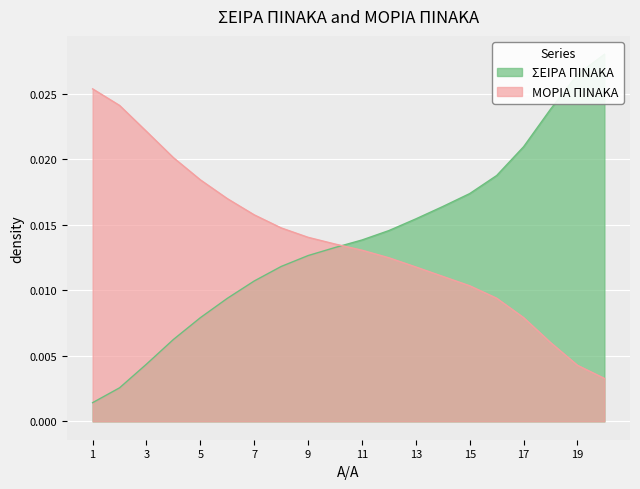

Count the number of data series in this chart.

2